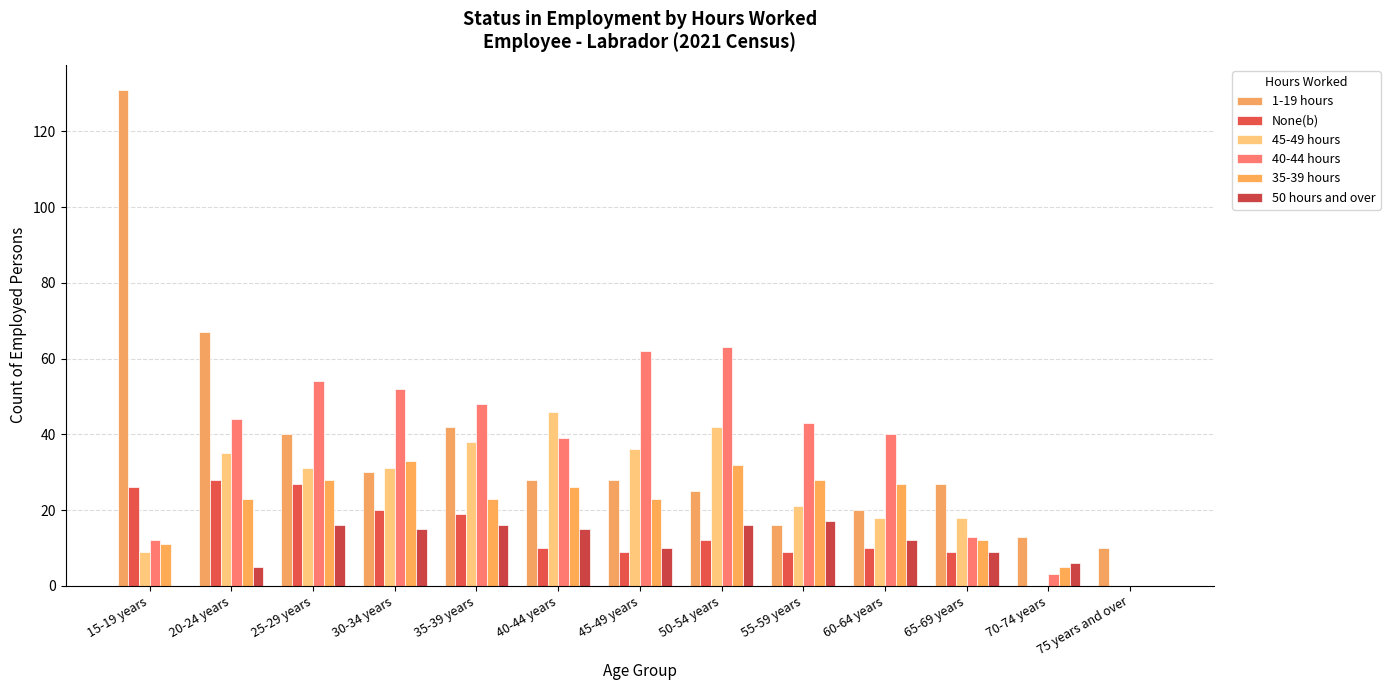

What is the value of the 45-49 hours bar at the 10th from the left?

18